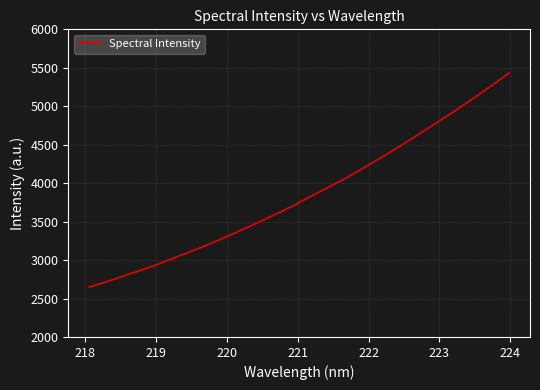

What is the difference between the maximum and minimum values?

2785.7